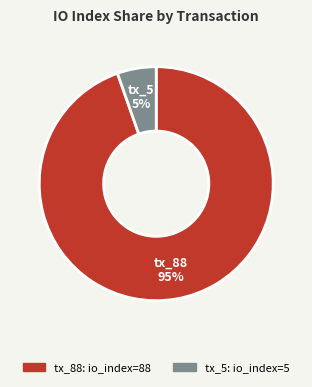

Between tx_88 and tx_5, which is larger?

tx_88